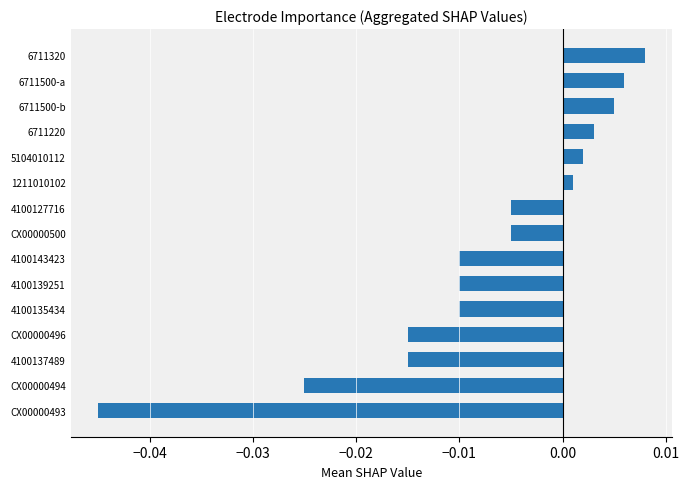

Between CX00000494 and CX00000493, which is larger?

CX00000494